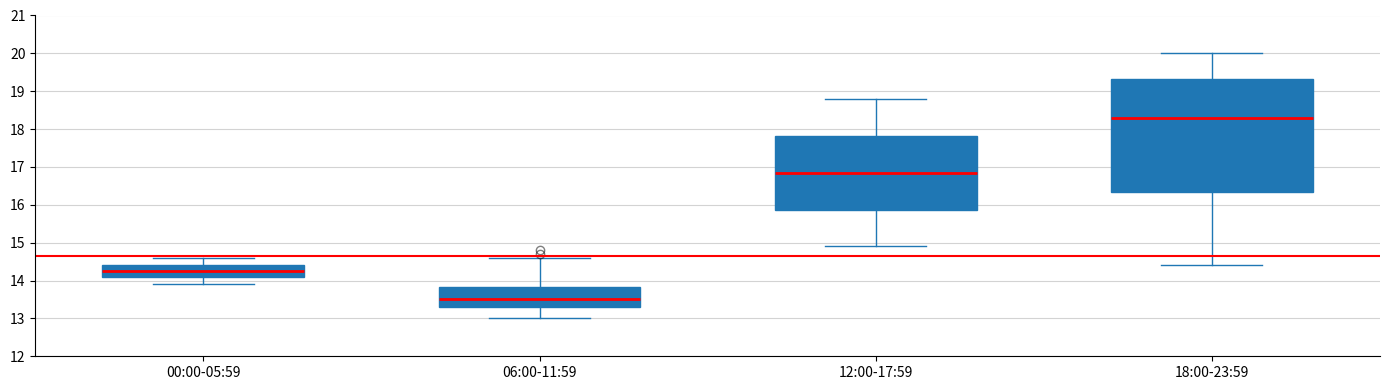

Which box's median line is the highest?

18:00-23:59